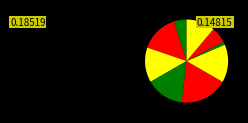

How many slices are in this pie chart?

9